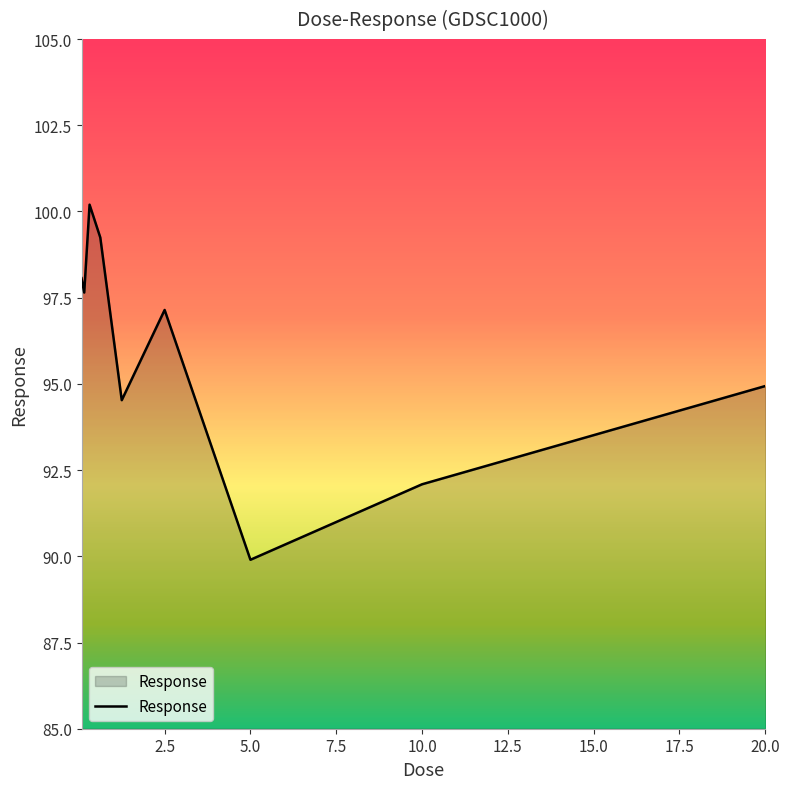

What is the minimum value shown in the chart?

89.9